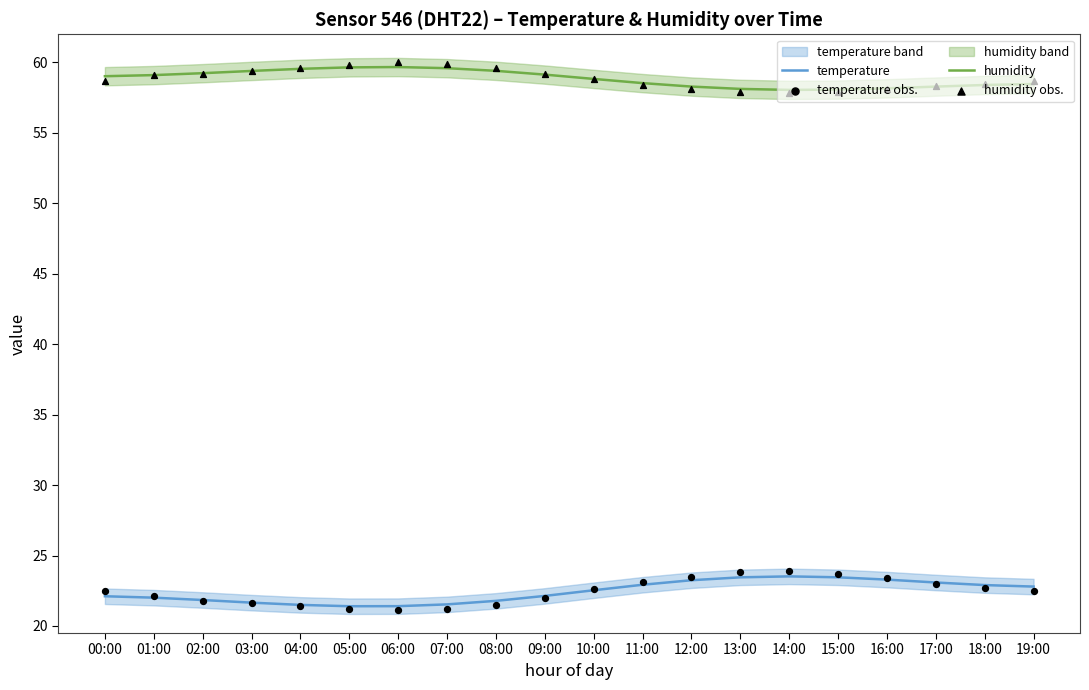

At which category is the sum across all series the highest?

13:00